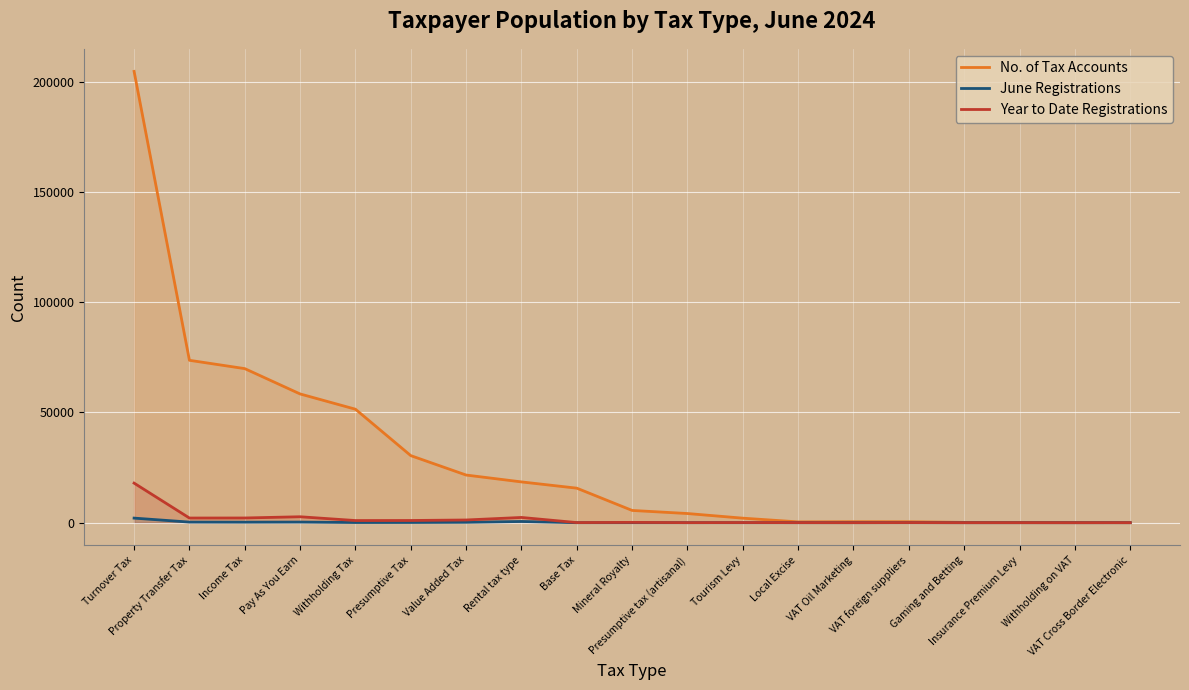

What is the total value across all series at Gaming and Betting?

164